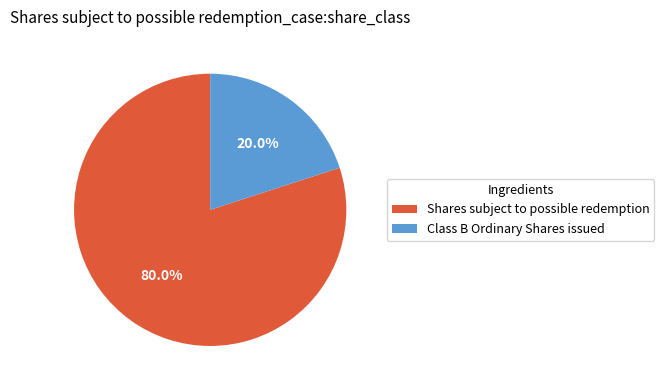

To the nearest percent, what is the average slice percentage?

50%